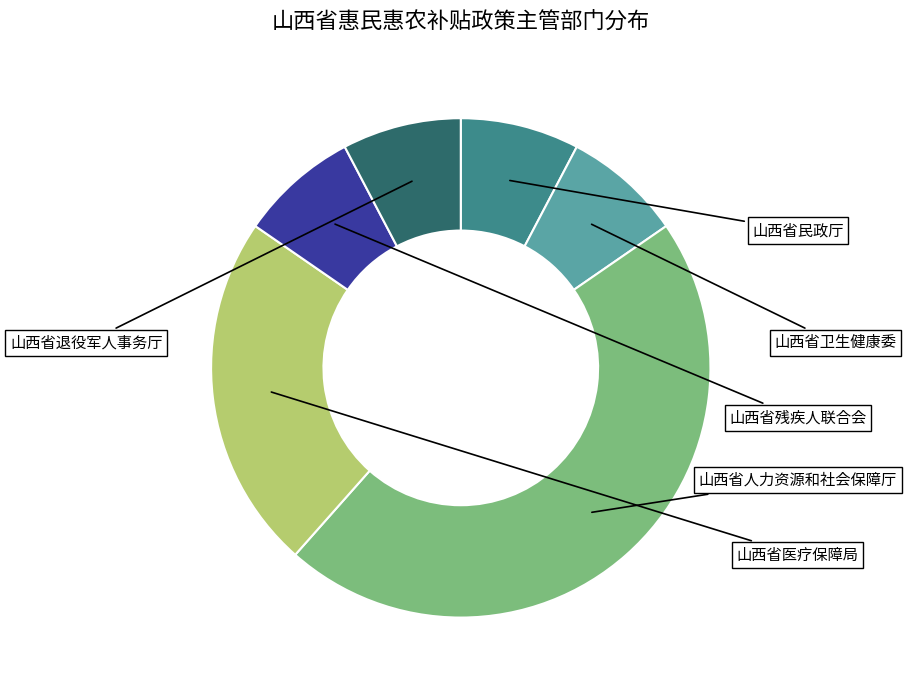

How many segments does this pie chart have?

6